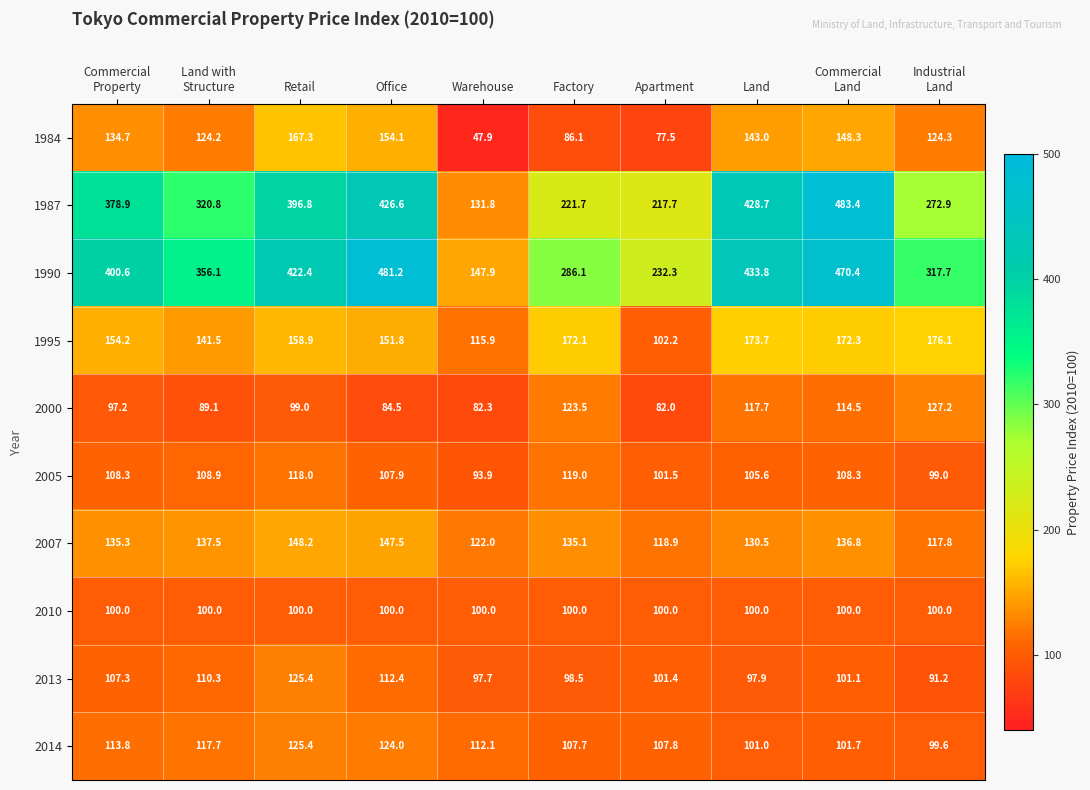

Which series has the widest spread of values?

1987